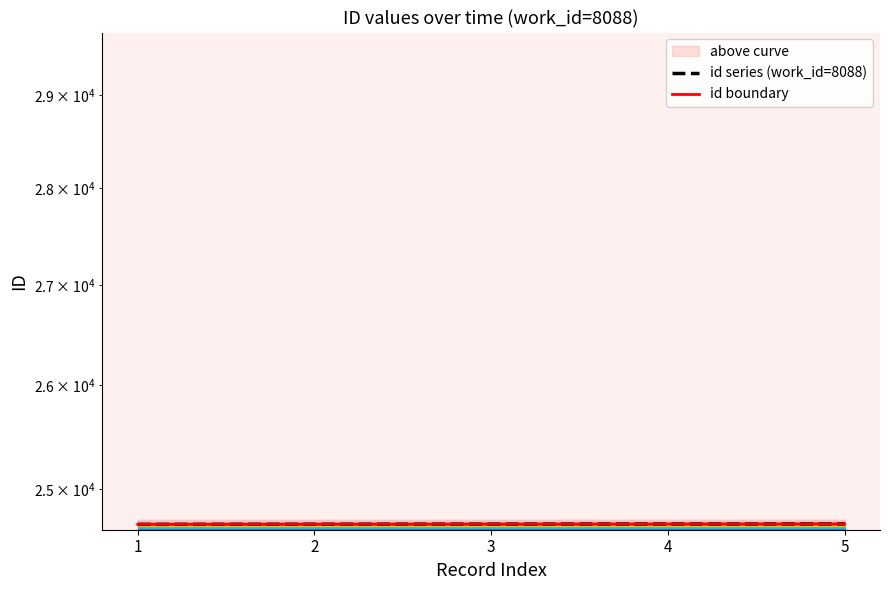

How many lines are shown in the chart?

2